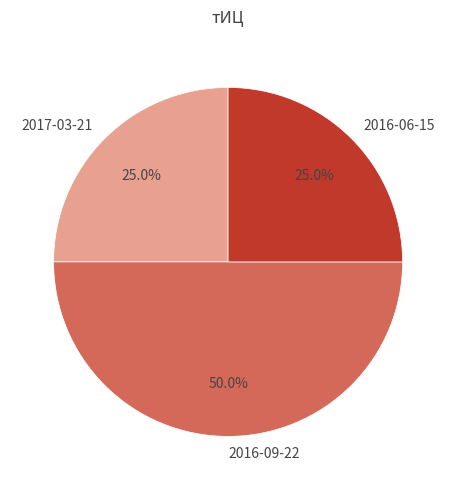

Approximately how many times larger is the value at 2017-03-21 compared to 2016-09-22?

0.5